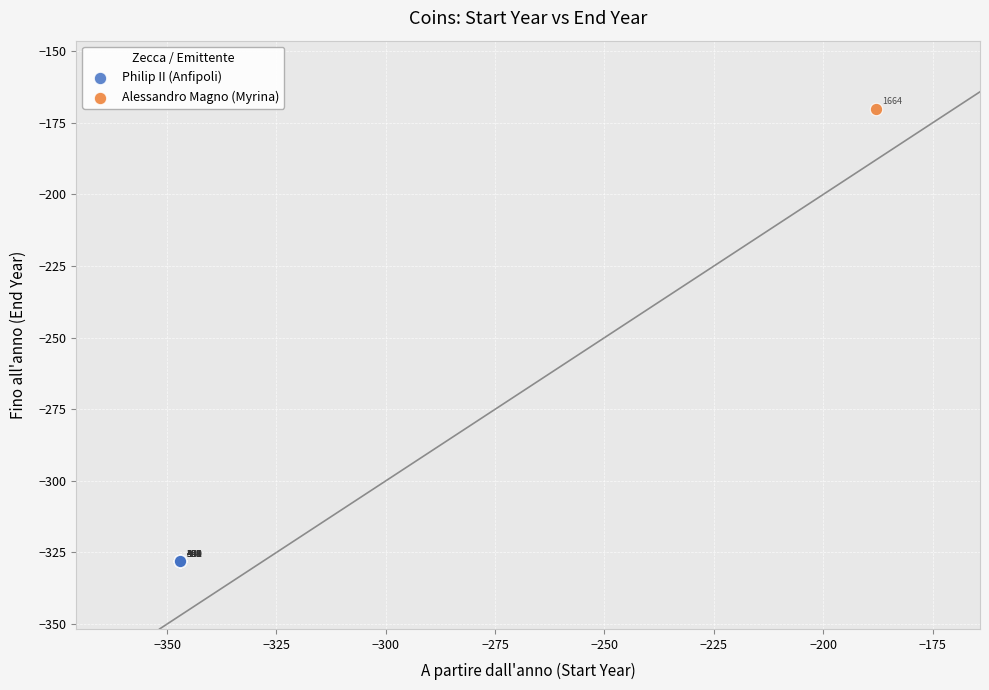

What are all the series names shown in the legend?

Philip II (Anfipoli), Alessandro Magno (Myrina)